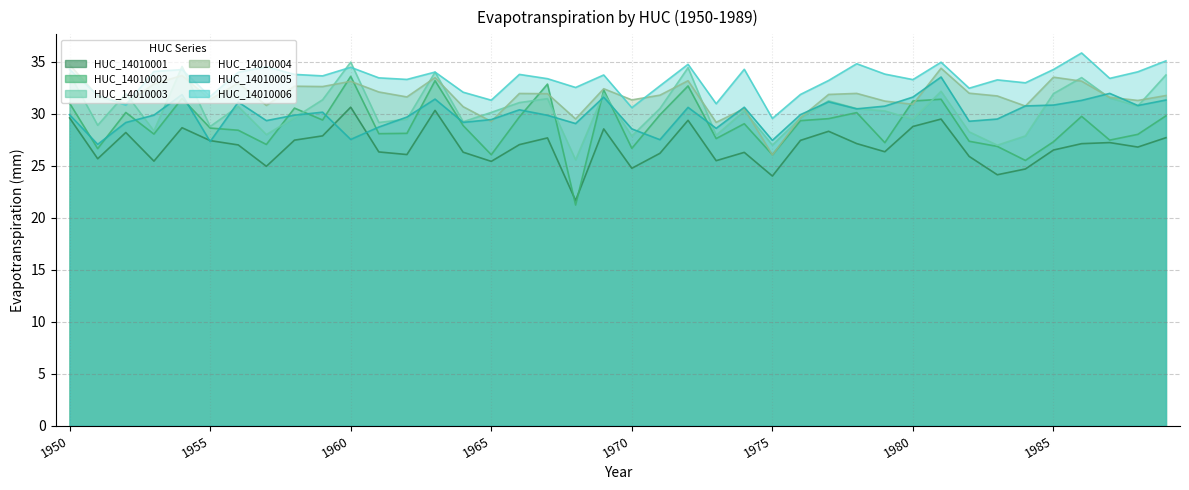

What is the sum of the HUC_14010001 values at 1967 and 1978?

54.8